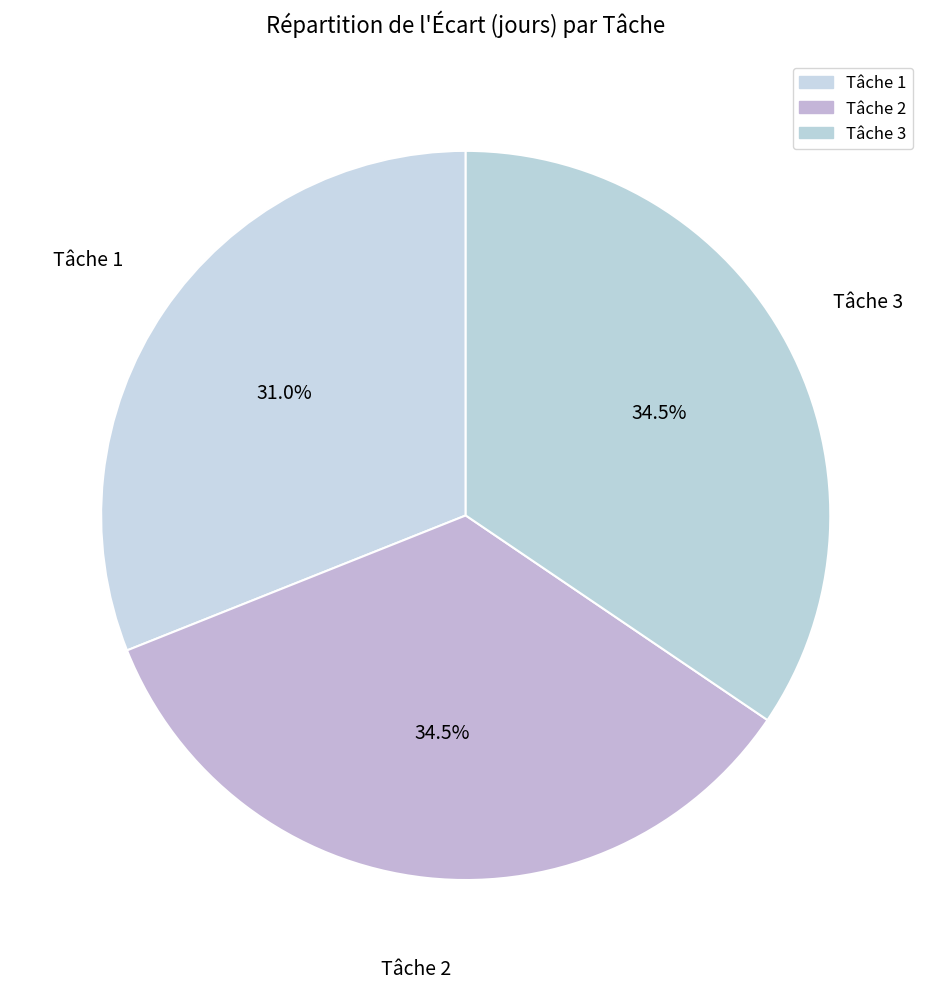

Is there a majority slice in this chart?

No